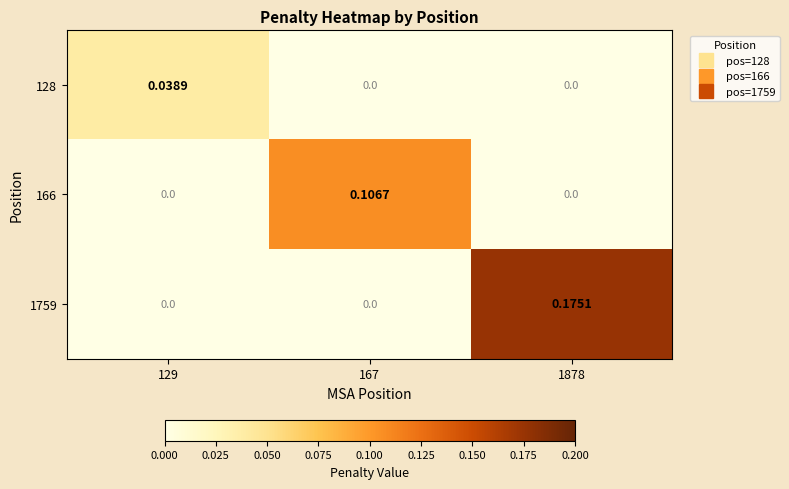

Reading left to right, transcribe all the data shown in this chart.

128: 129=0.0	167=0.0	1878=0.0
166: 129=0.0	167=0.1	1878=0.0
1759: 129=0.0	167=0.0	1878=0.2